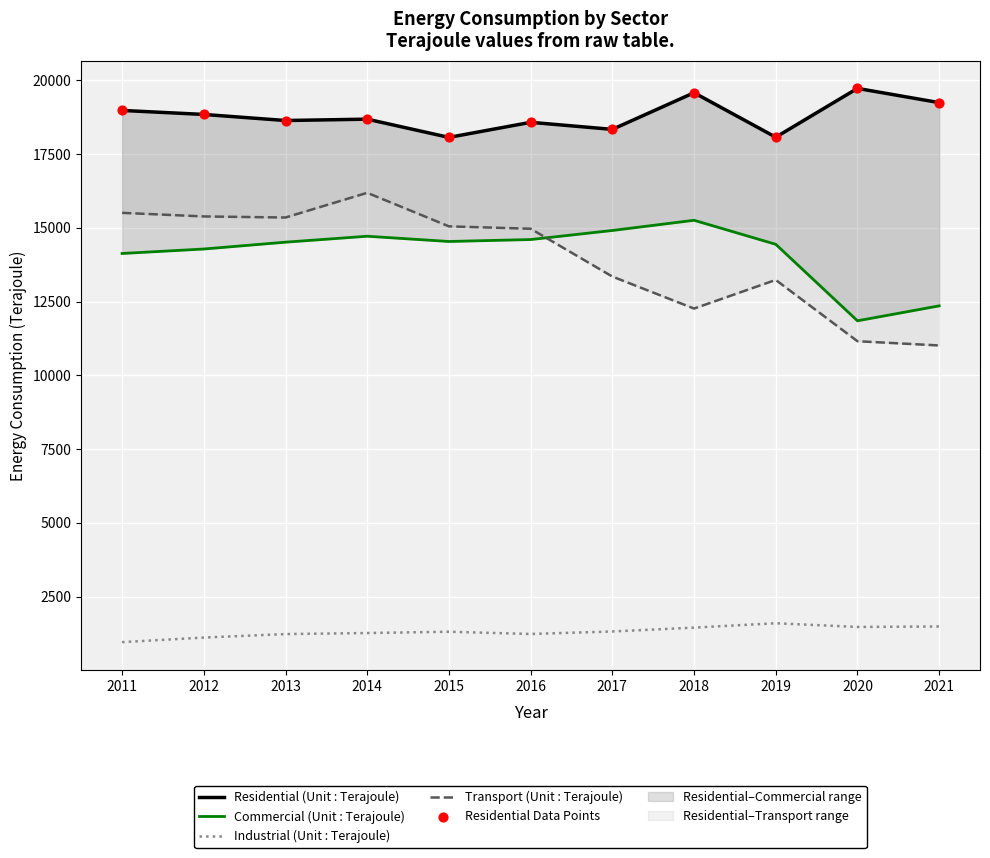

Which series has the largest total across all categories?

Residential (Unit : Terajoule)